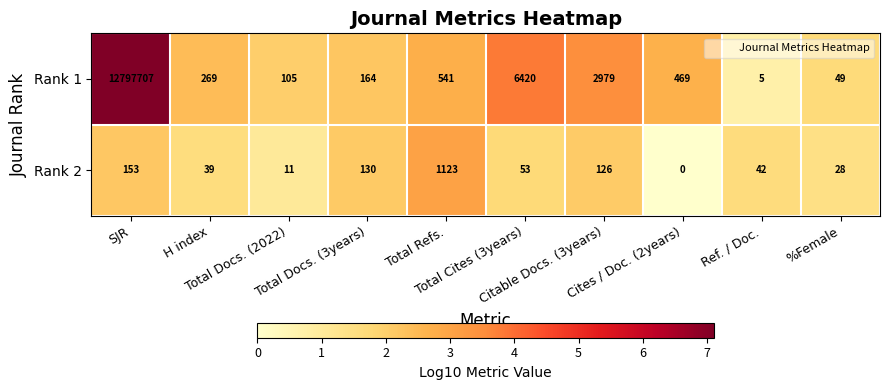

At which category is the sum across all series the highest?

SJR